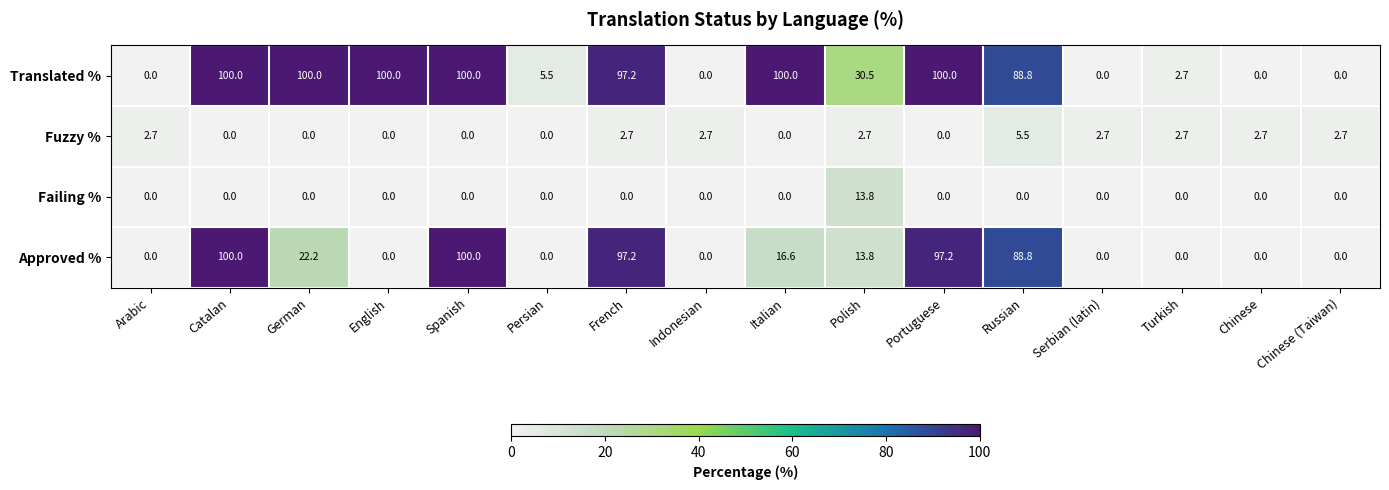

True or false: Fuzzy % has a value of -2.9 at German.

False